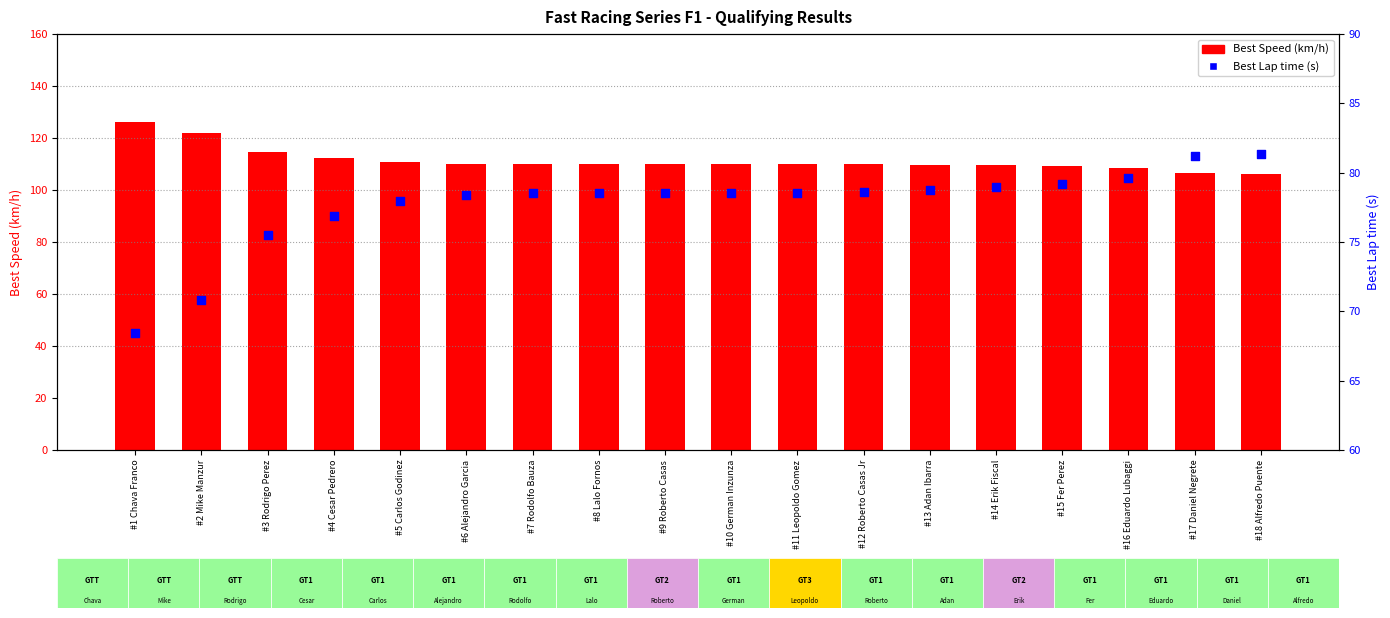

Which series has the widest spread of Y values?

Best Speed (km/h)